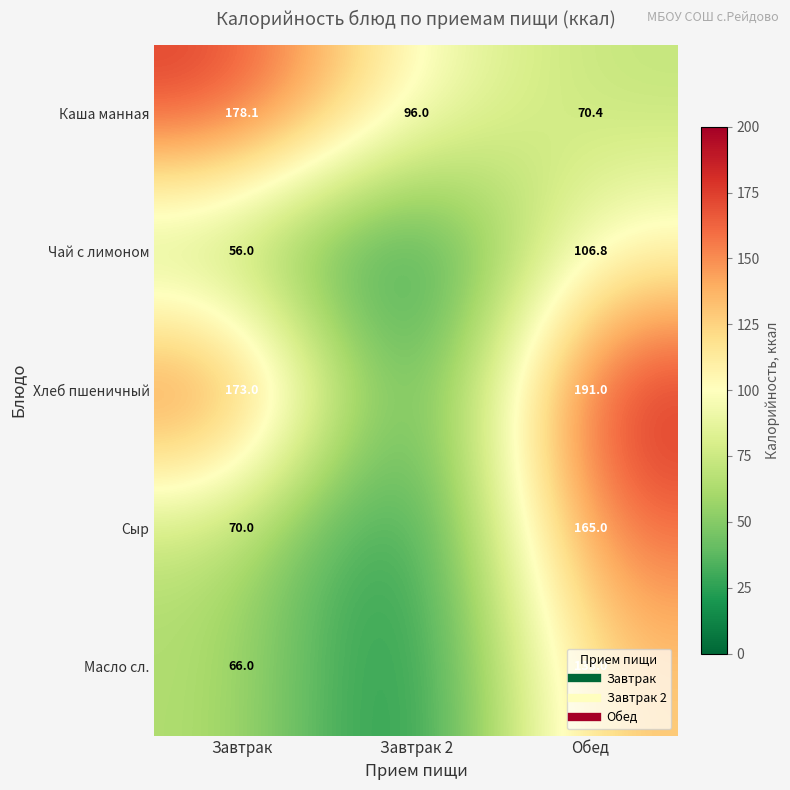

What is the sum of all Чай с лимоном values?

162.8